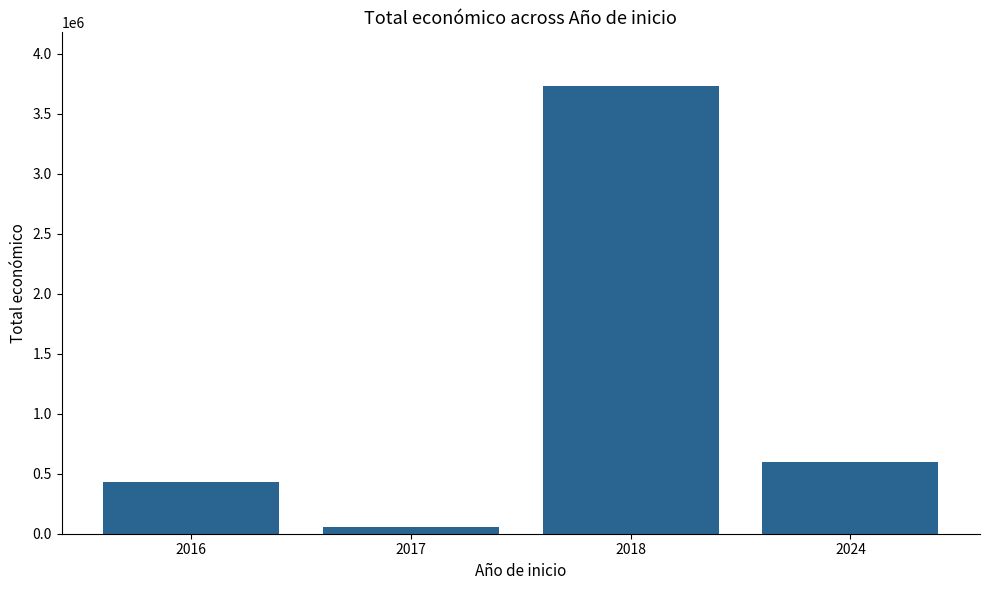

What is the sum of the values at 2016 and 2018?

4159756